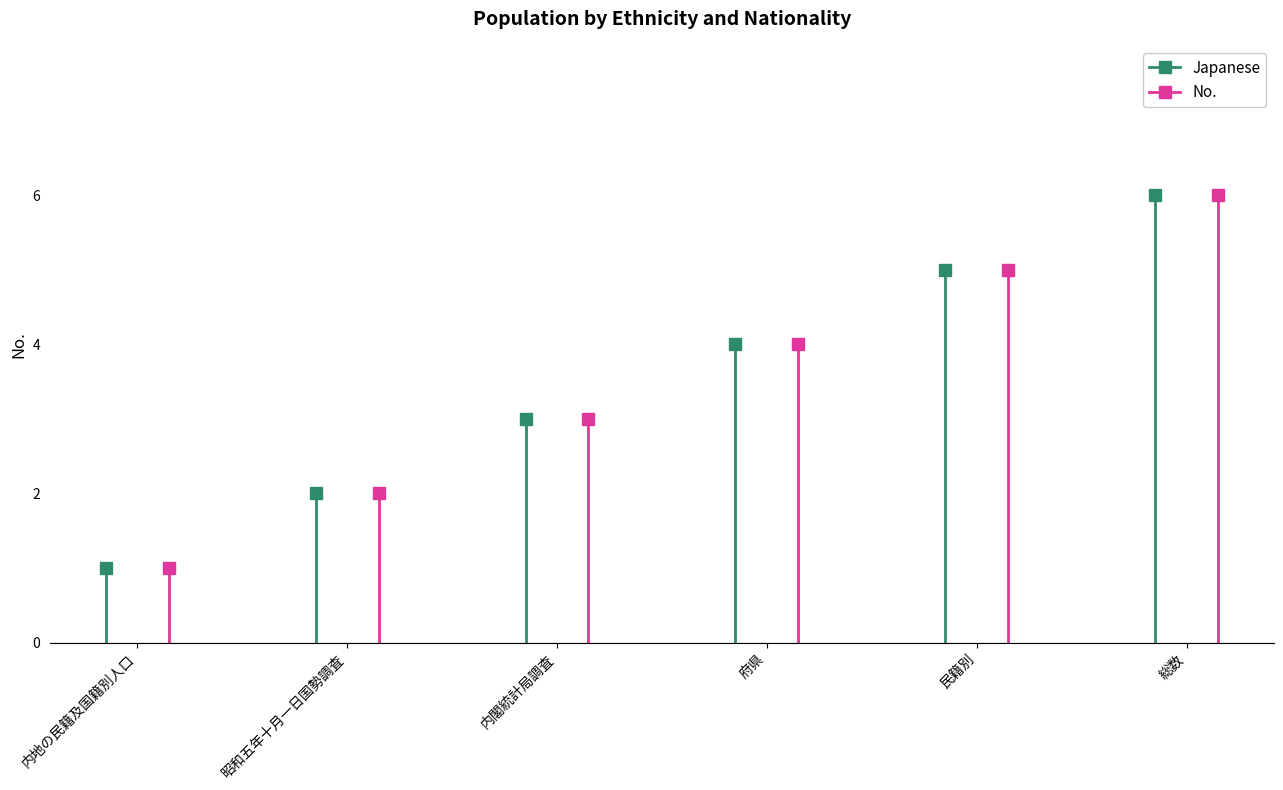

Which series has the largest total across all categories?

Japanese